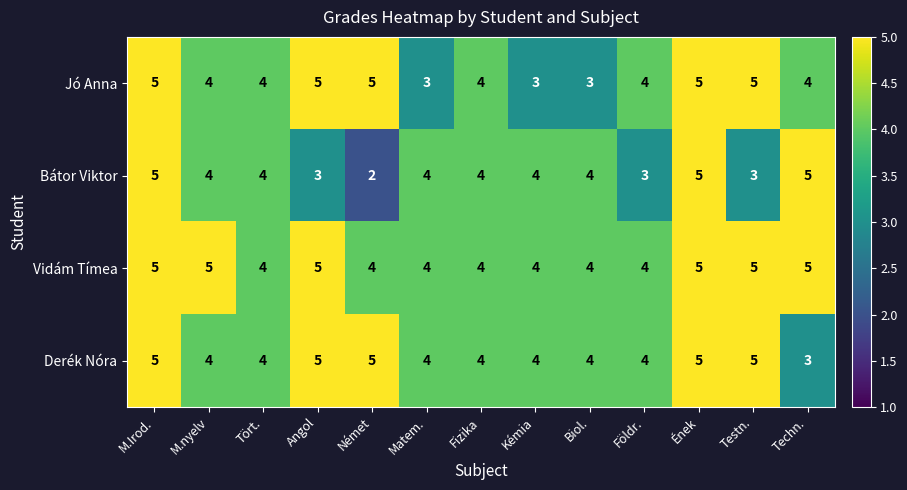

What is the average value of the Vidám Tímea series?

4